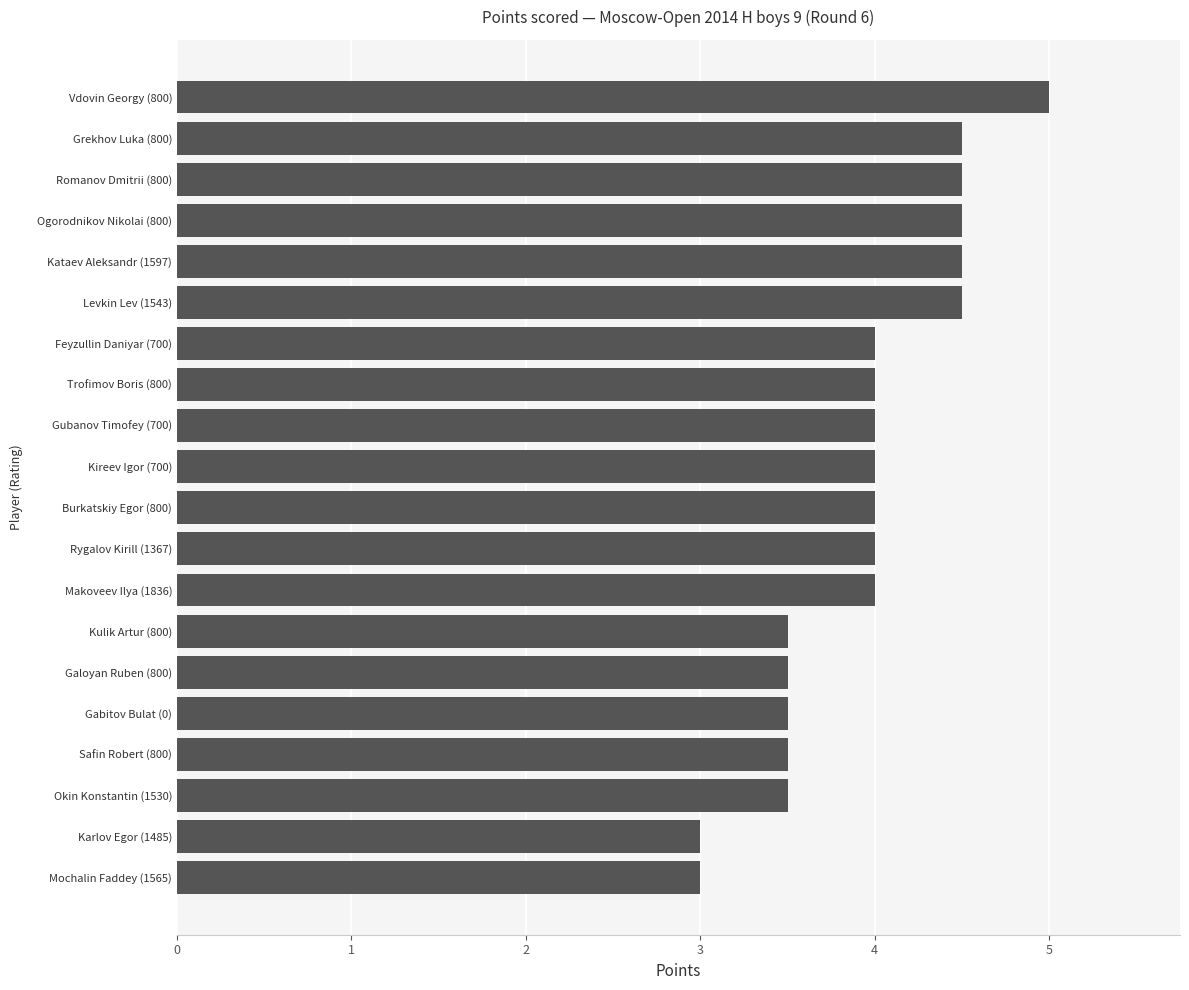

Which has a higher value, Grekhov Luka (800) or Okin Konstantin (1530)?

Grekhov Luka (800)